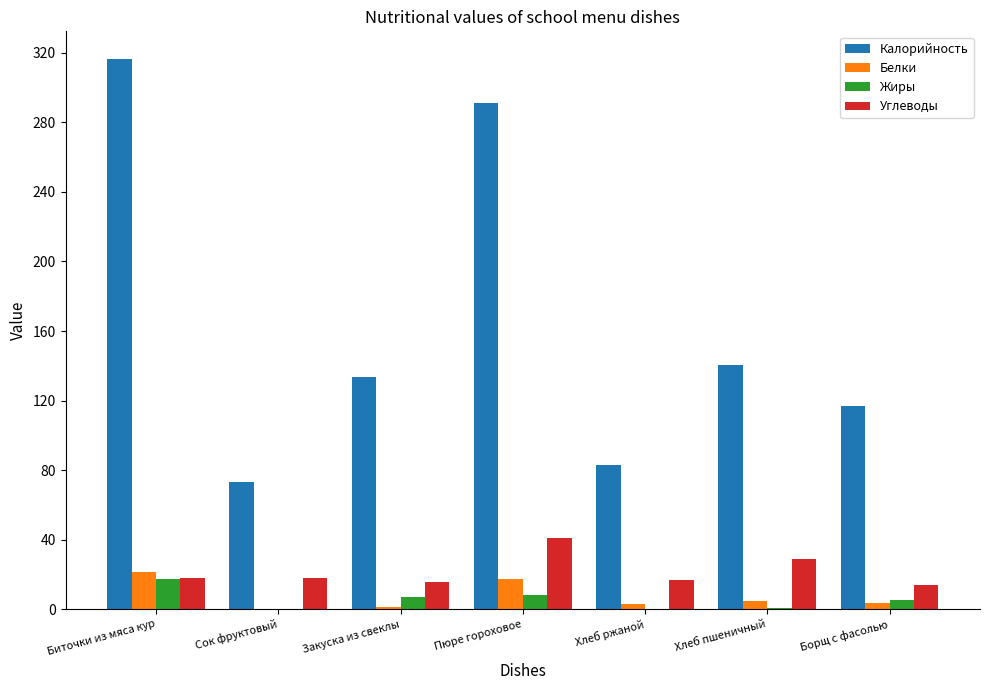

Count the number of data series in this chart.

4